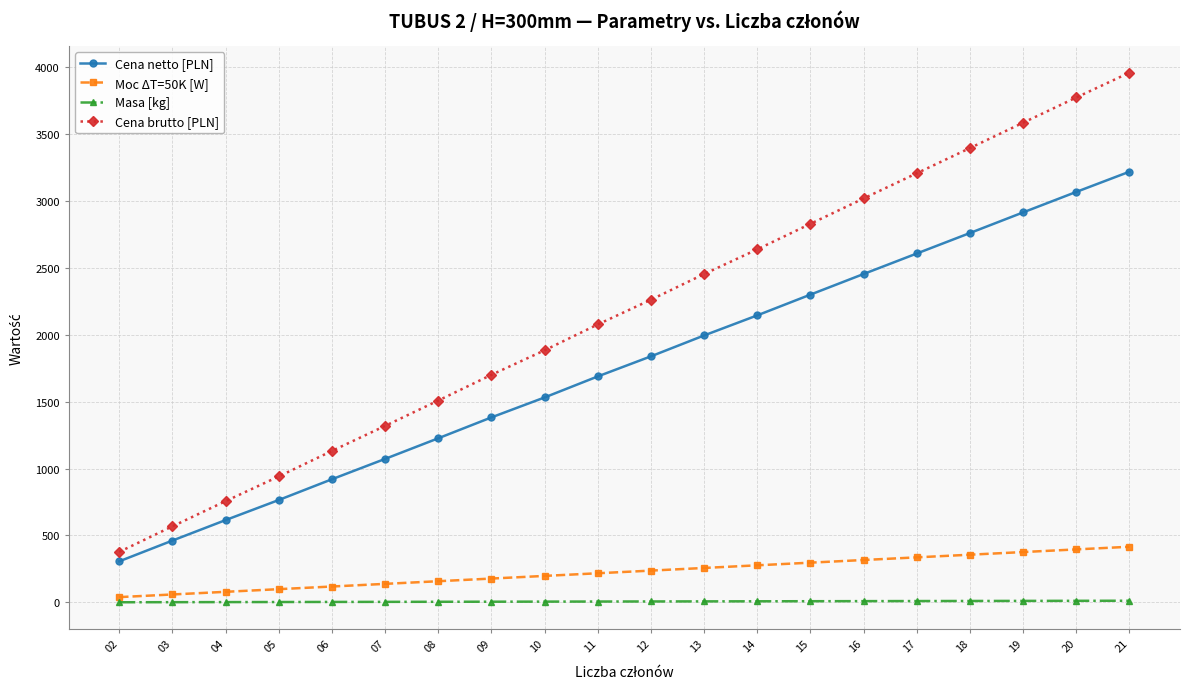

Which series has the widest spread of values?

Cena brutto [PLN]